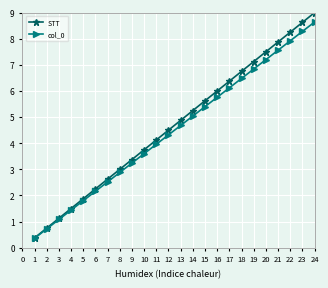

The STT series shows 7.5 at 11. True or false?

False